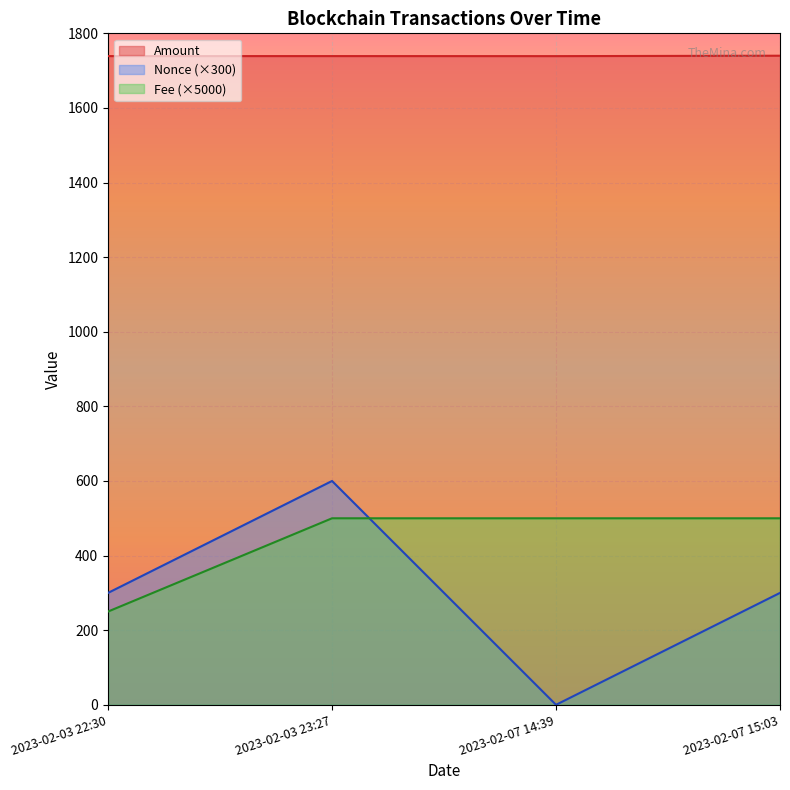

True or false: Nonce has a value of 0.0 at 2023-02-07 14:39.

True